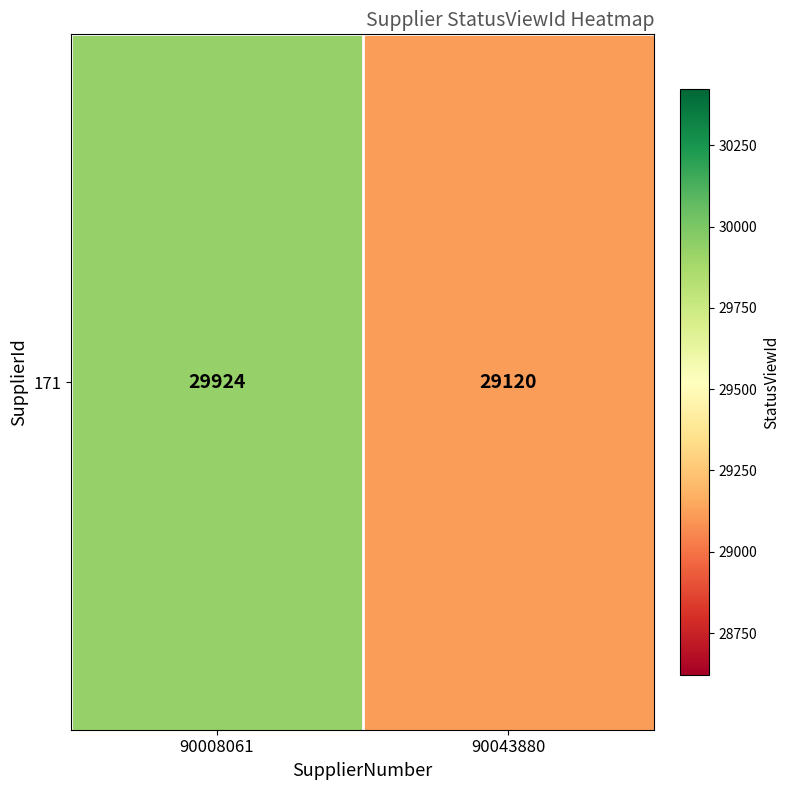

What is the difference between the maximum and minimum values?

804